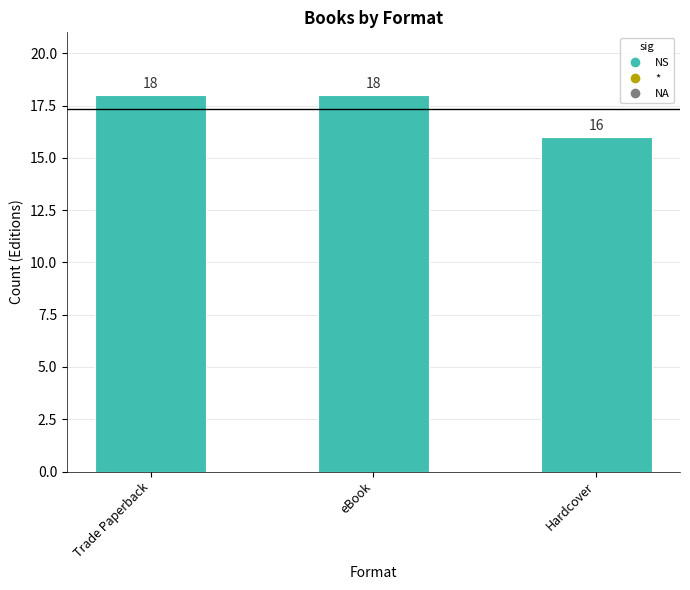

Which has a higher value, Trade Paperback or Hardcover?

Trade Paperback